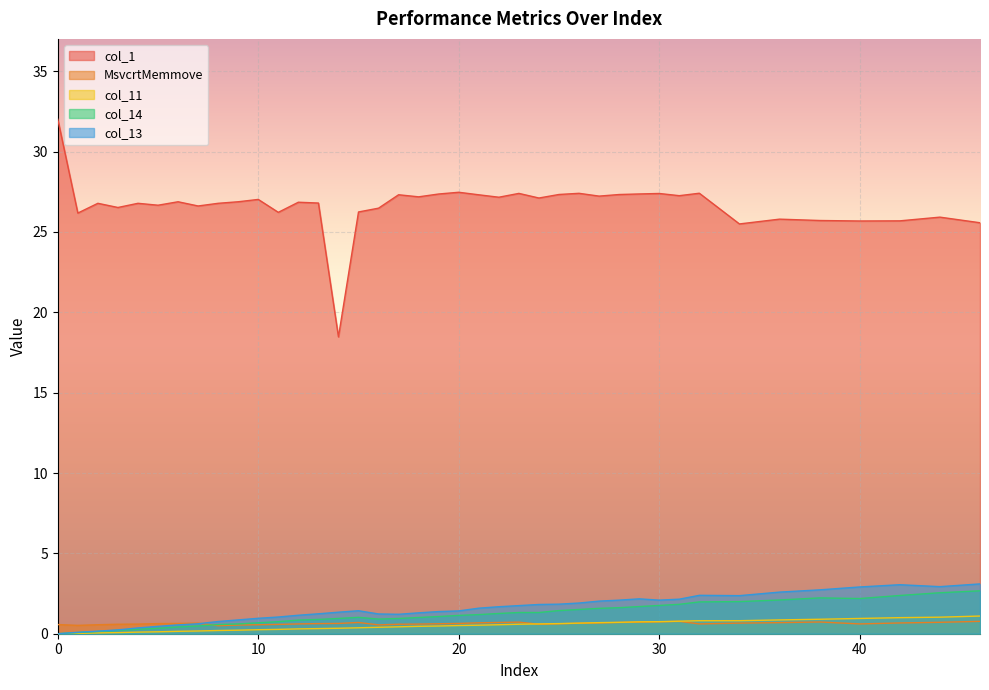

Between 17 and 44, which series saw the biggest shift?

col_13